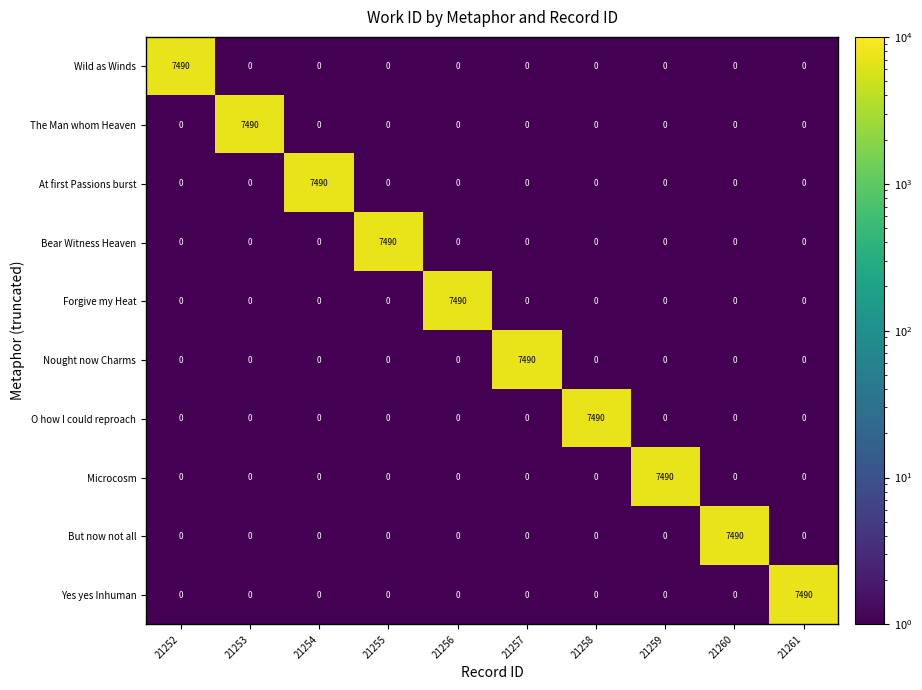

What is the sum of all Wild as Winds values?

7490